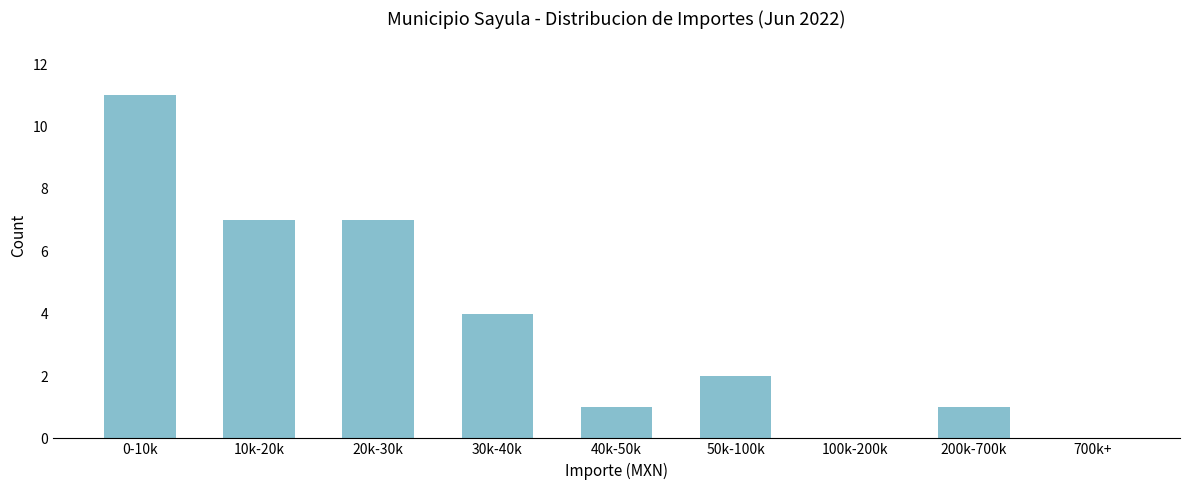

Reading left to right, extract all data points from this chart.

0-10k=11	10k-20k=7	20k-30k=7	30k-40k=4	40k-50k=1	50k-100k=2	100k-200k=0	200k-700k=1	700k+=0